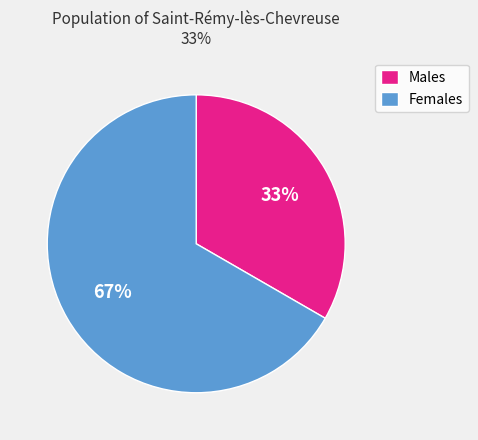

Does any single category account for the majority?

Yes